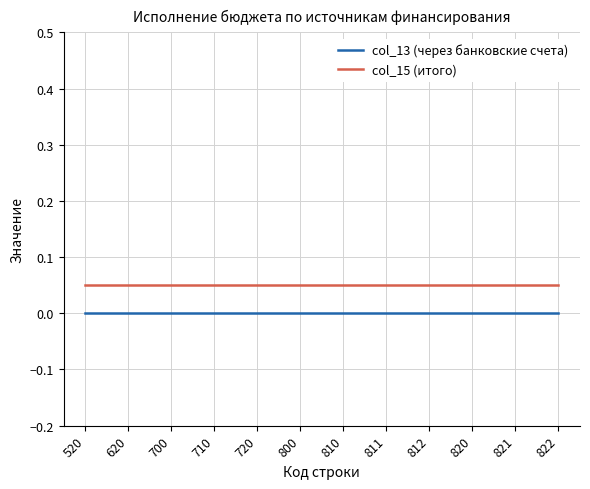

The col_13 (через банковские счета) series shows 0.0 at 520. True or false?

True